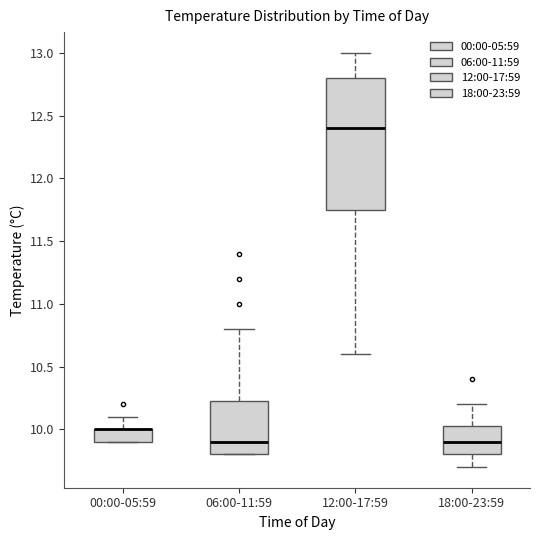

Where is the upper edge of the box for 00:00-05:59 on the y-axis? The values are not printed on the chart, so give them approximately, as read against the axis.

10.00